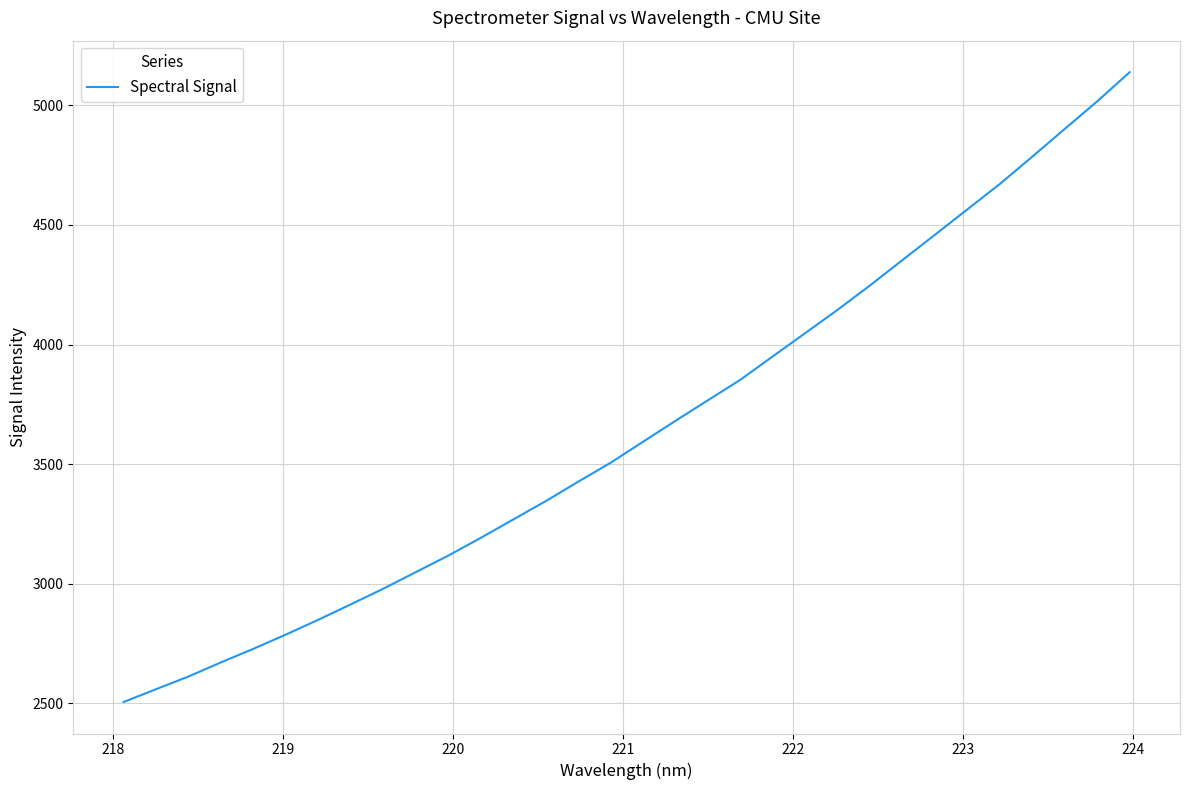

Reading left to right, transcribe all the data shown in this chart.

2505.9	2559.5	2612.6	2671.7	2728.5	2788.2	2850.0	2914.5	2980.0	3049.1	3118.1	3192.3	3269.3	3345.8	3427.0	3506.5	3594.2	3681.8	3767.8	3853.4	3951.4	4048.6	4146.3	4248.3	4354.3	4459.8	4566.1	4672.1	4786.2	4901.9	5017.1	5138.9